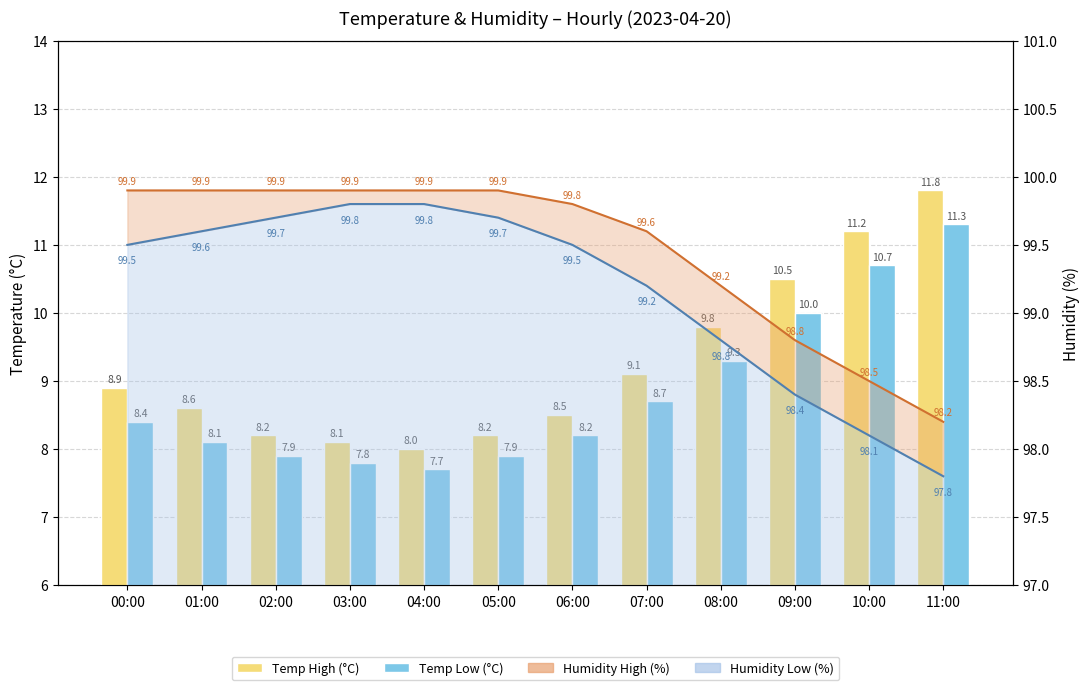

Which series has the widest spread of values?

Temp High (°C)